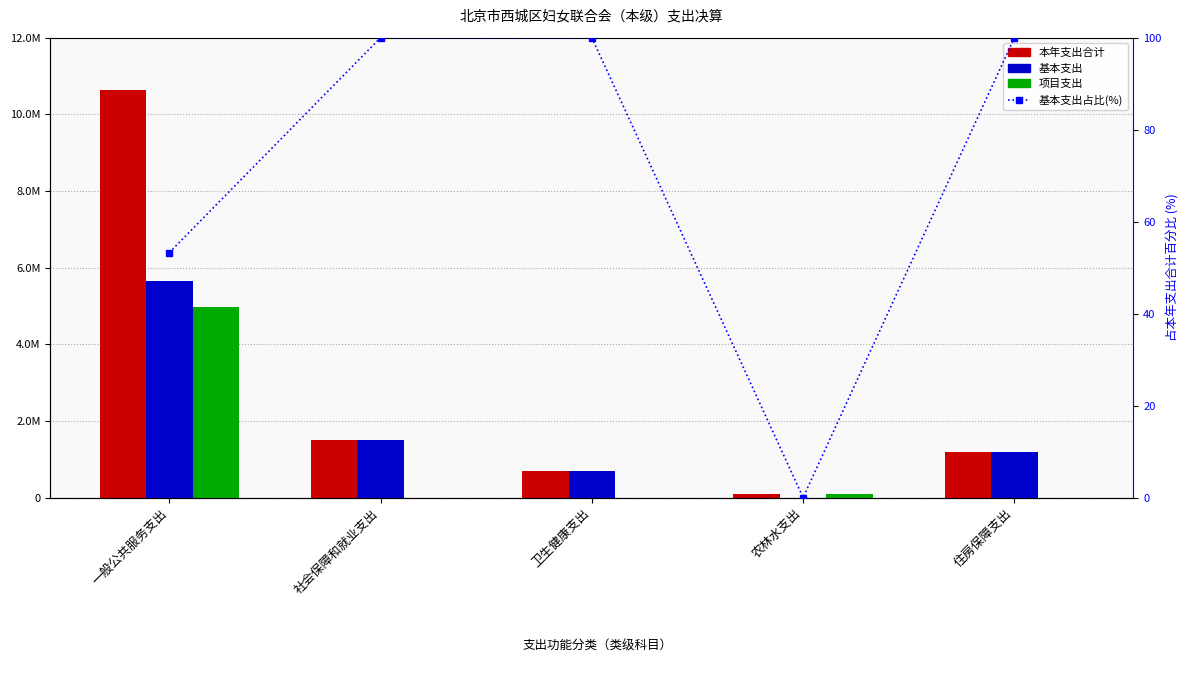

Read the 项目支出 value at 一般公共服务支出.

4965530.1